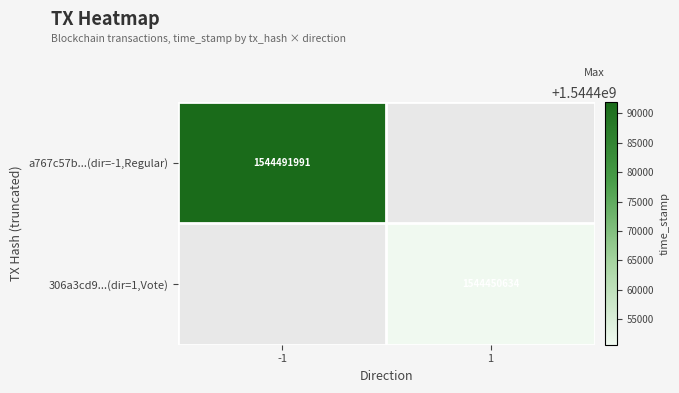

True or false: 306a3cd9...(dir=1,Vote) has a value of 2664493121 at 1.

False